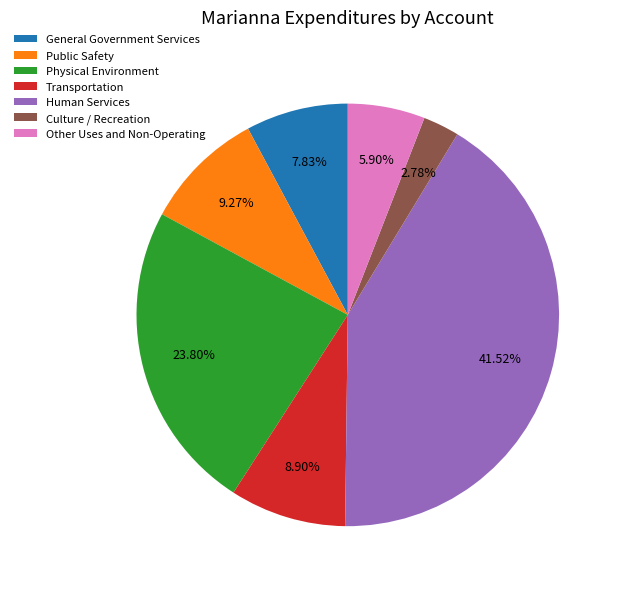

How many slices are in this pie chart?

7